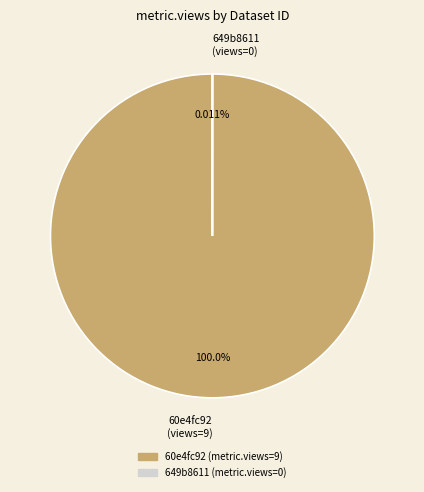

Does any single category account for the majority?

Yes